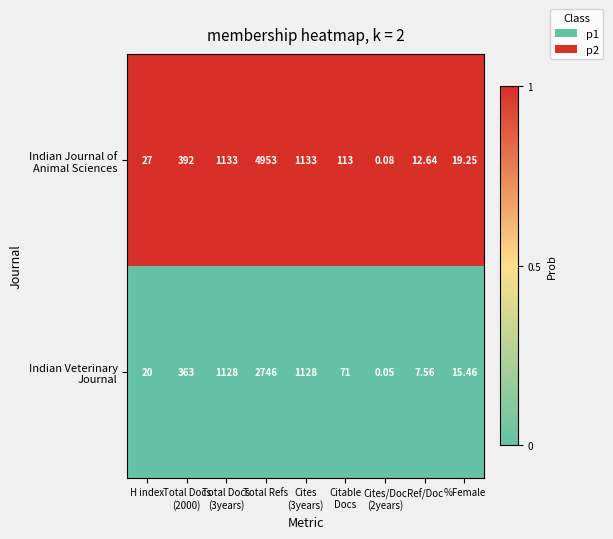

At which category is the sum across all series the highest?

Total Refs